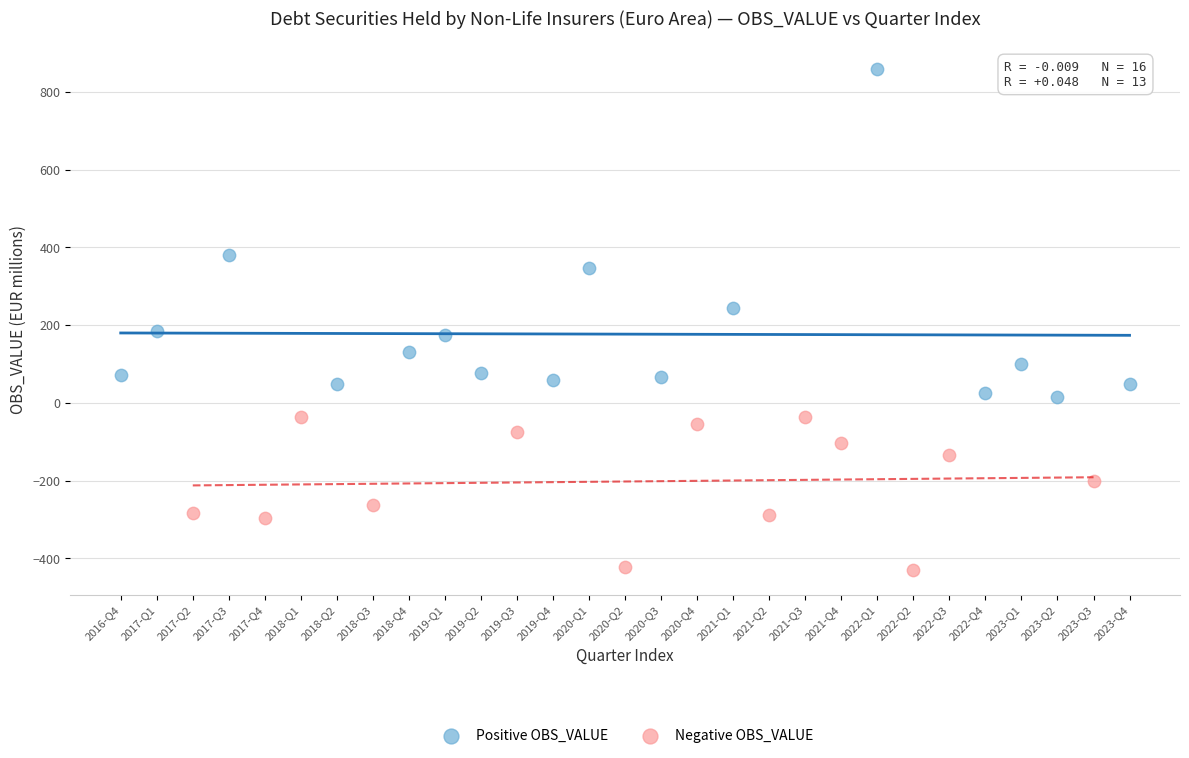

Which series reaches the maximum Y coordinate?

Positive OBS_VALUE